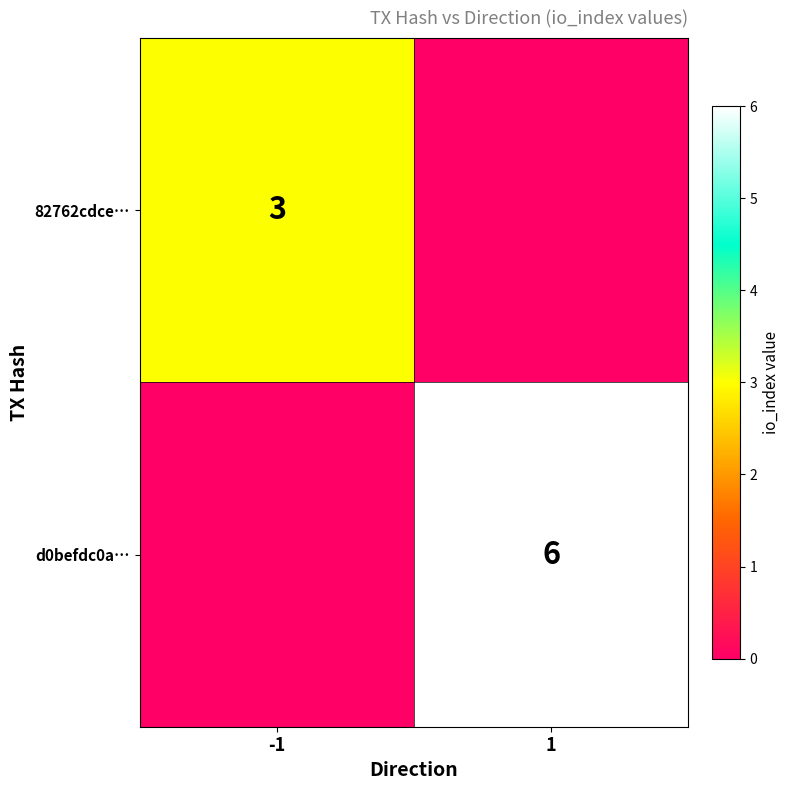

The value of d0befdc0a… at 1 is 9. True or false?

False